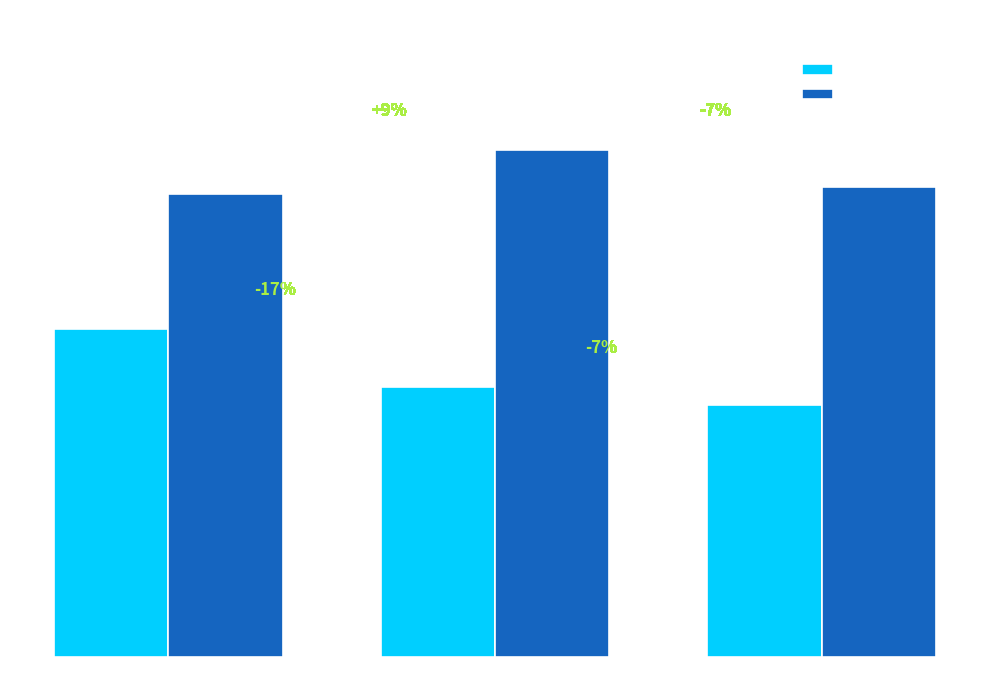

What is the sum of the Mean pdCSM-PPI values at Donor Count = 1 and Donor Count = 2?

11.4